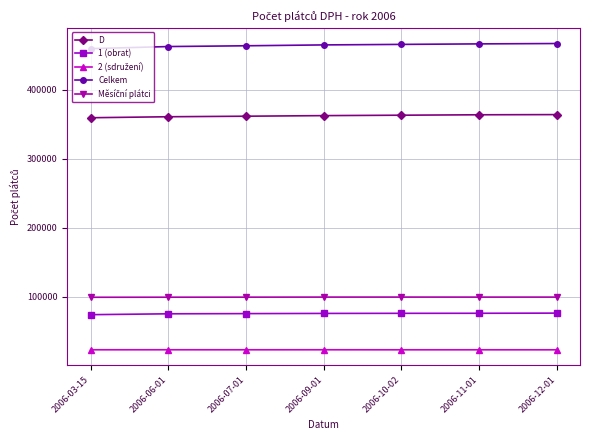

What is the spread (max minus min) of values at 2006-11-01?

442945